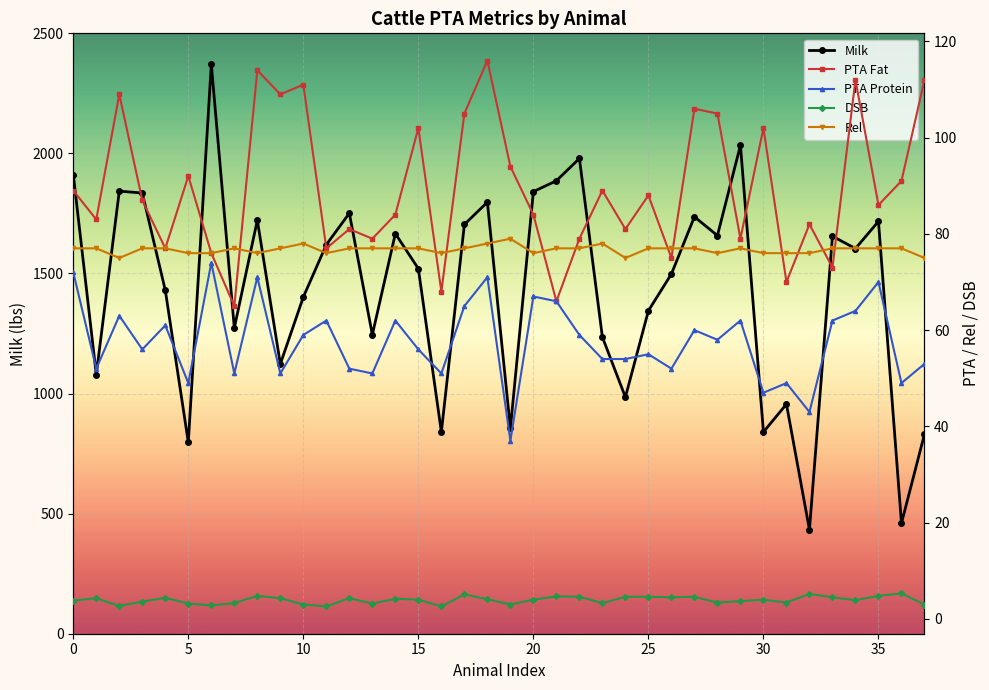

What is the value of the Rel point at the 1st from the left?

77.0